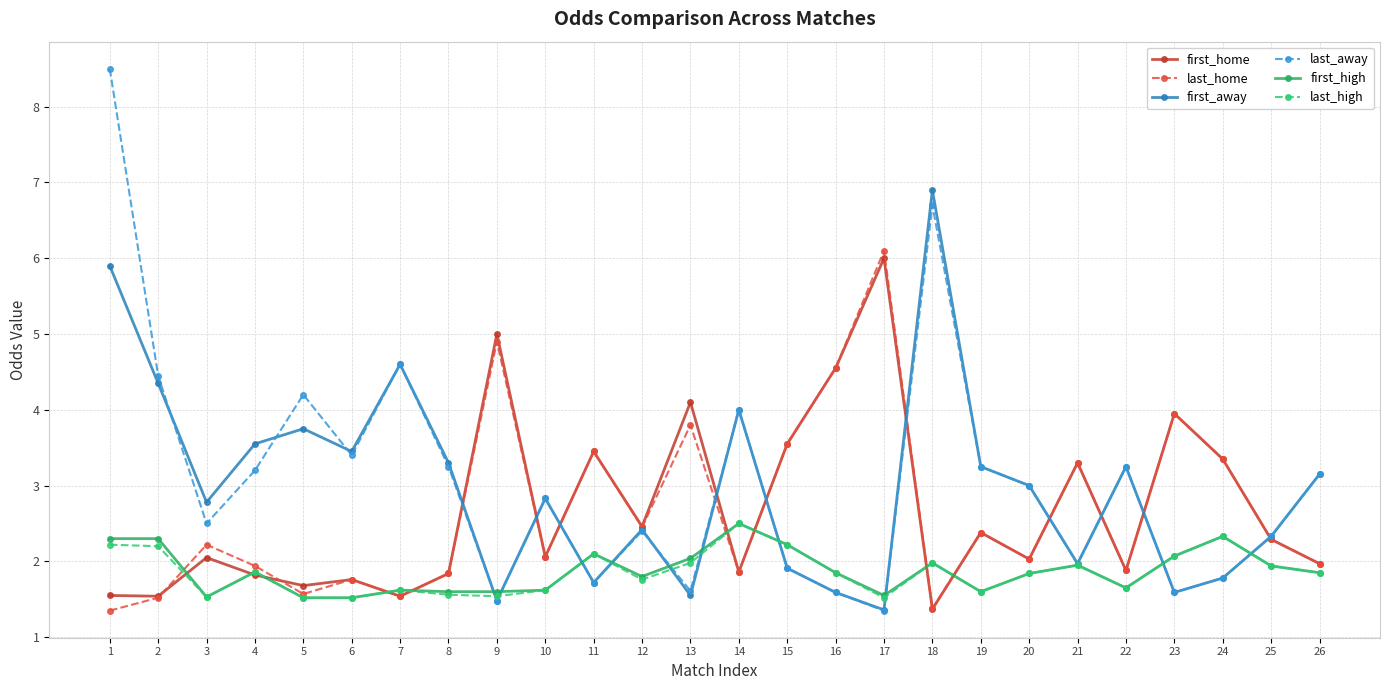

What is the value of the first_home point at the 9th from the left?

5.0